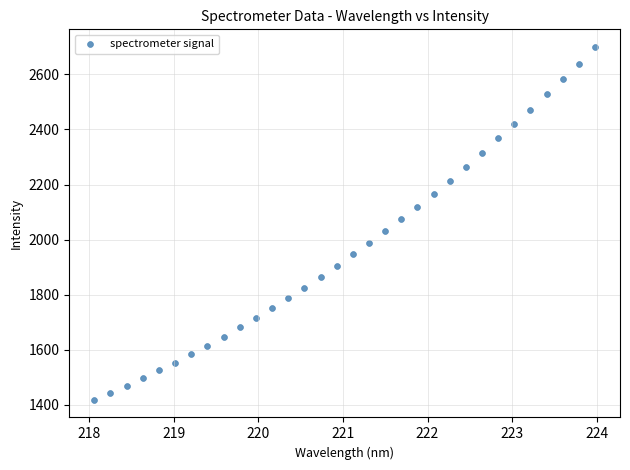

What is the range of X values (max minus min)?

5.9